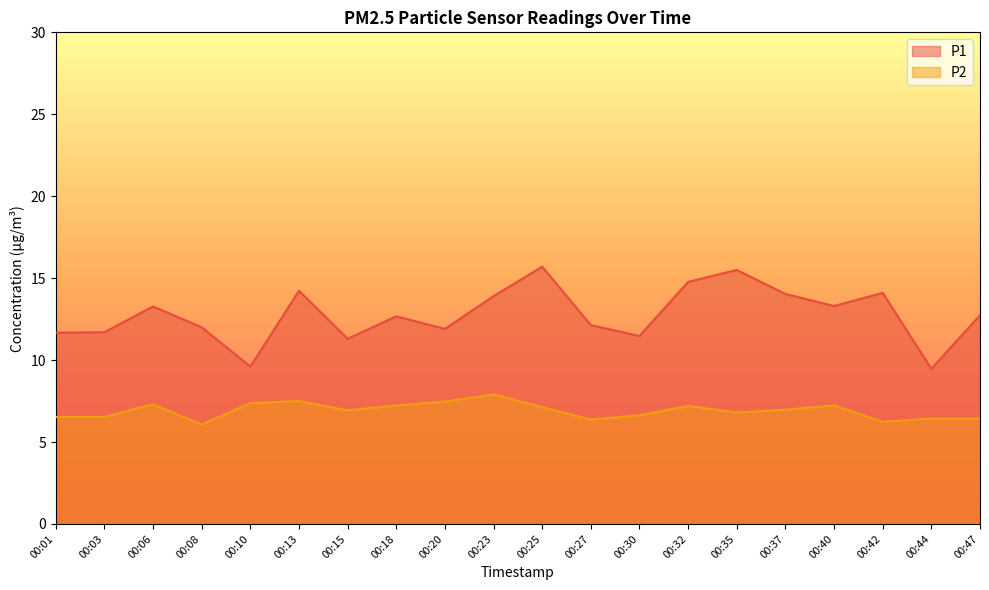

What is the sum of all P1 values?

255.4